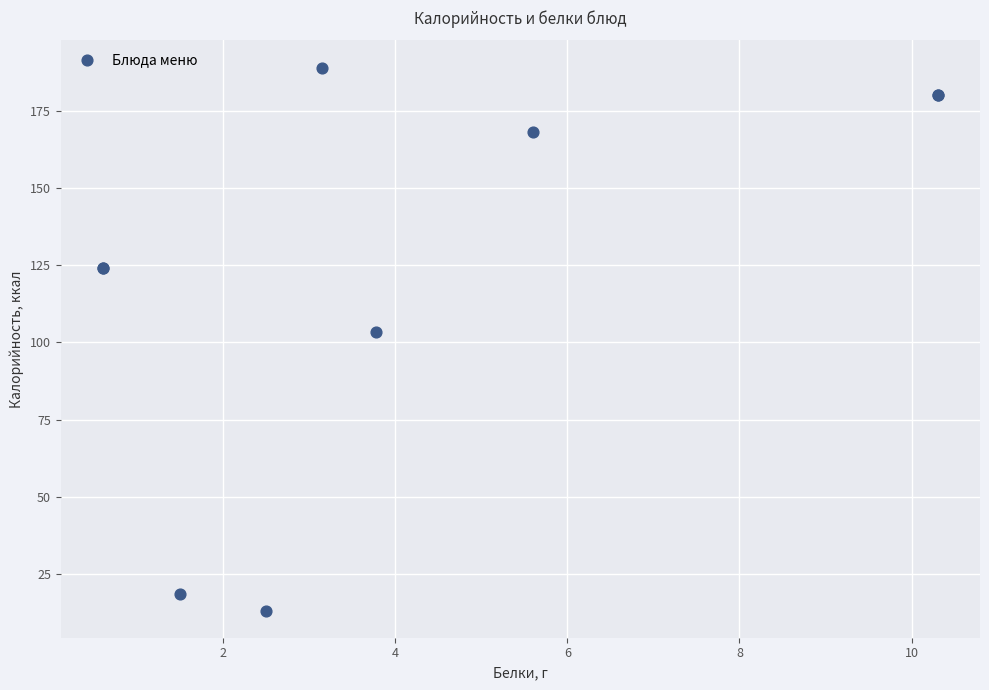

What Y value in the scatter plot is closest to 101?

103.4